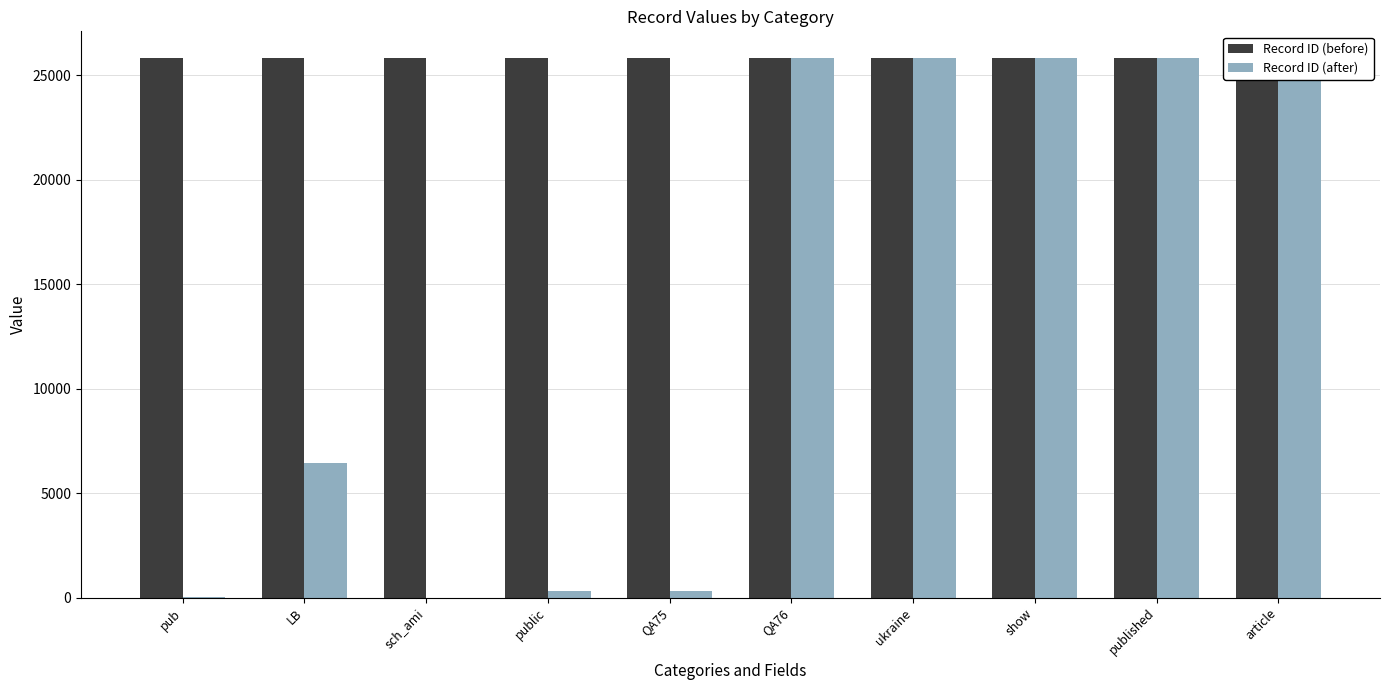

What are all the series names shown in the legend?

Record ID (before), Record ID (after)